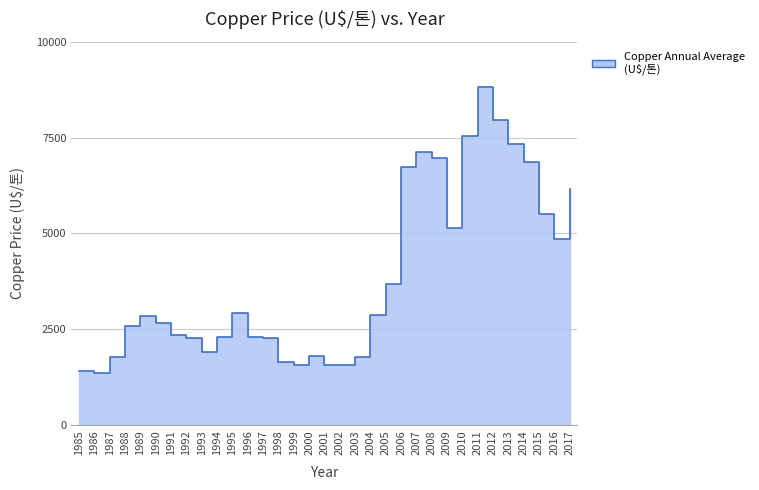

What is the difference between the second highest and minimum values?

6578.5